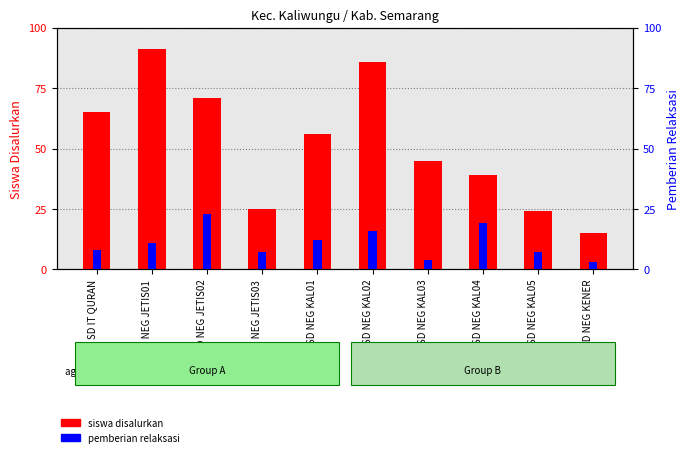

What is the difference between the second highest and second lowest values in the siswa disalurkan series?

62